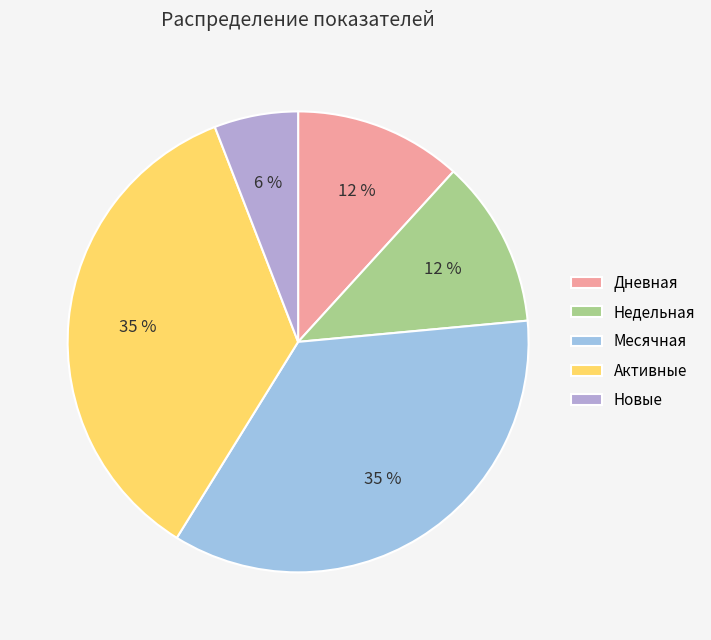

What is the ratio of the value at Недельная to the value at Месячная?

0.3